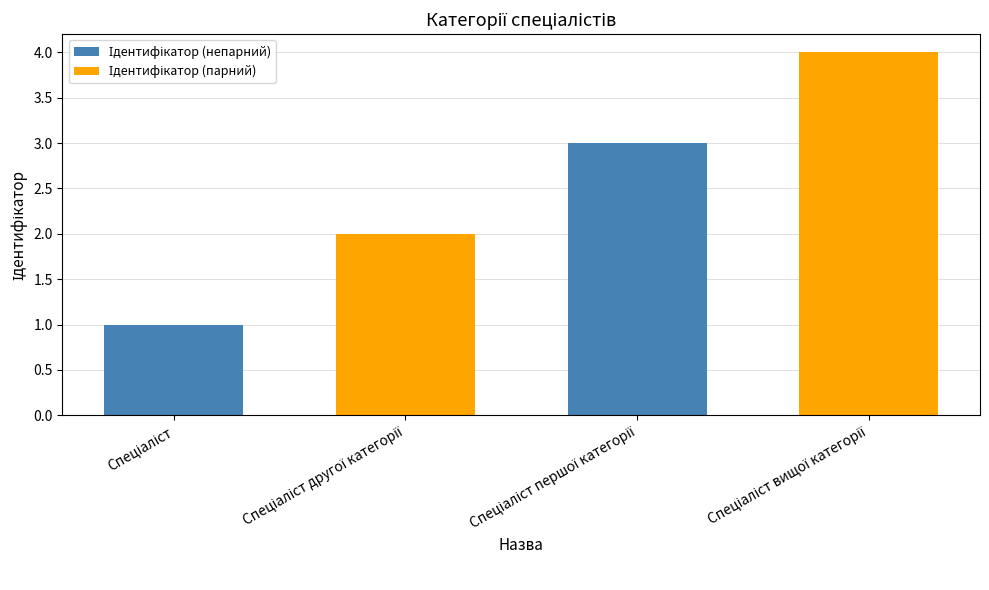

What is the difference between the maximum and minimum values?

3